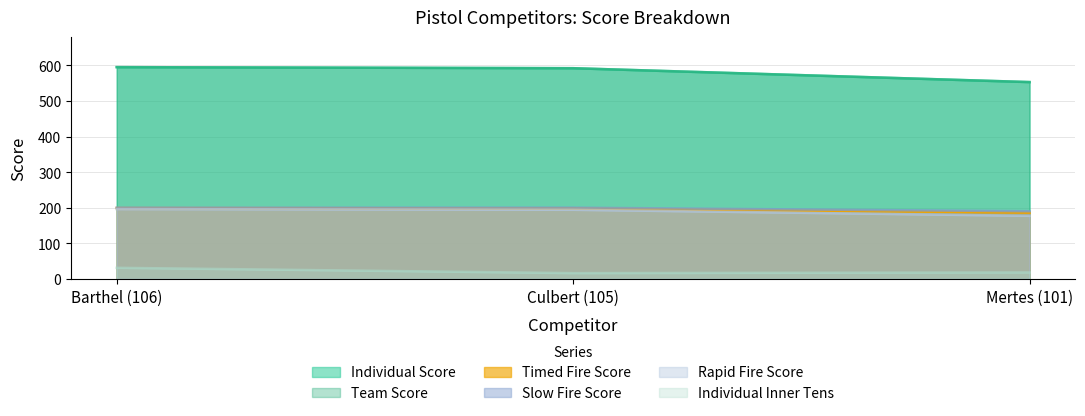

How many Slow Fire Score values are between 190 and 200?

3